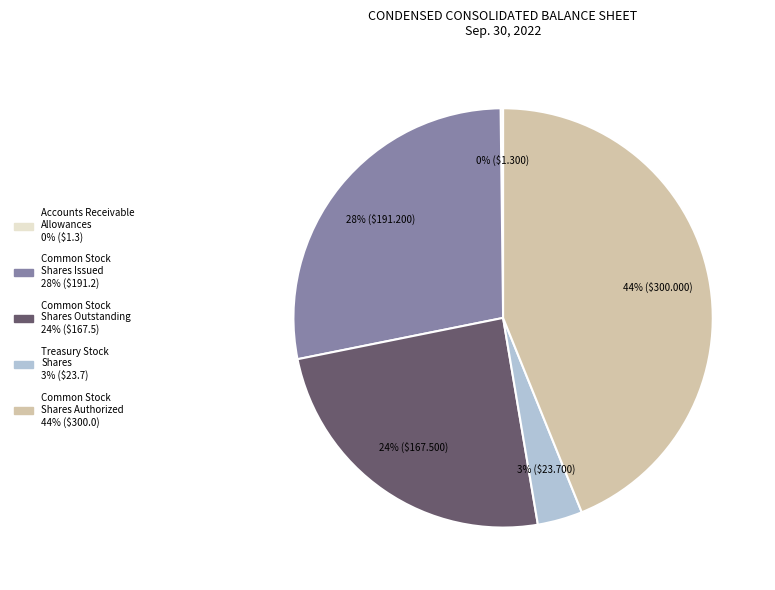

What percentage is the Common Stock Shares Outstanding slice, to the nearest percent?

24%